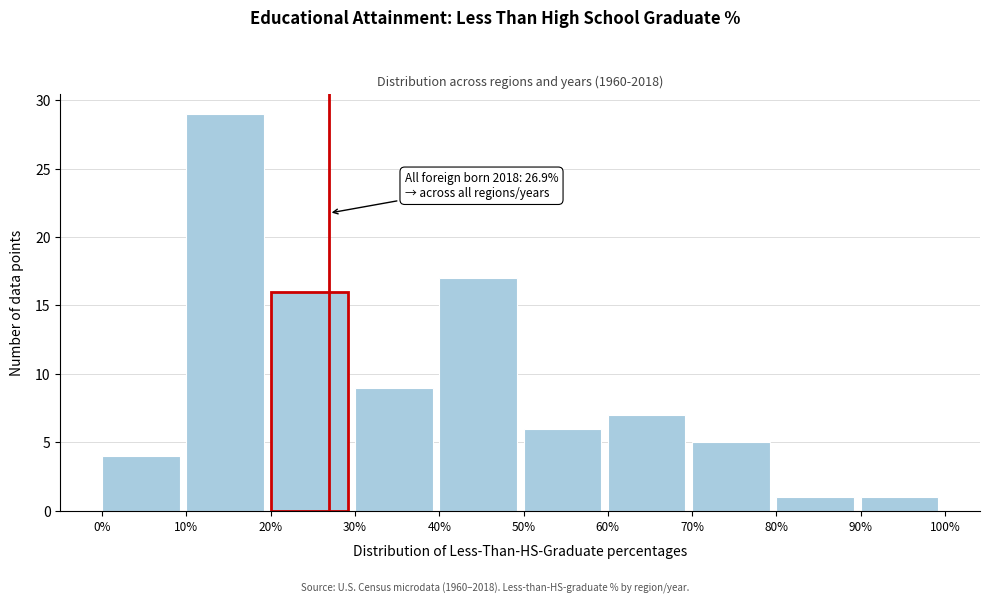

Which range on the x-axis has the tallest bar?

10% to 20%